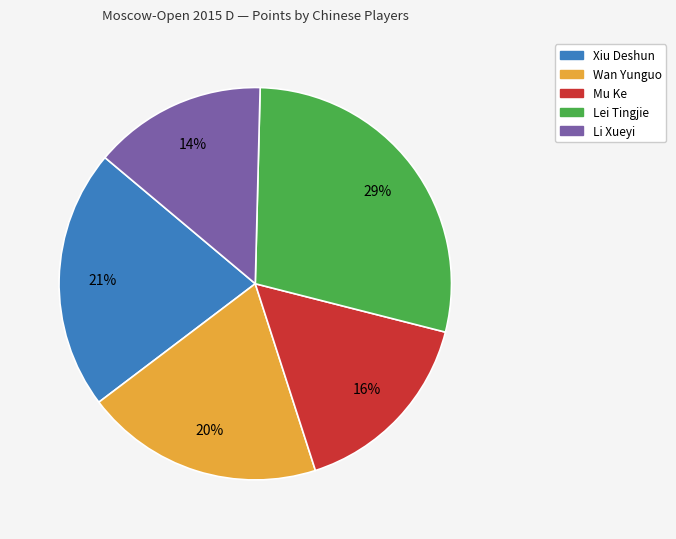

Does any single category account for the majority?

No